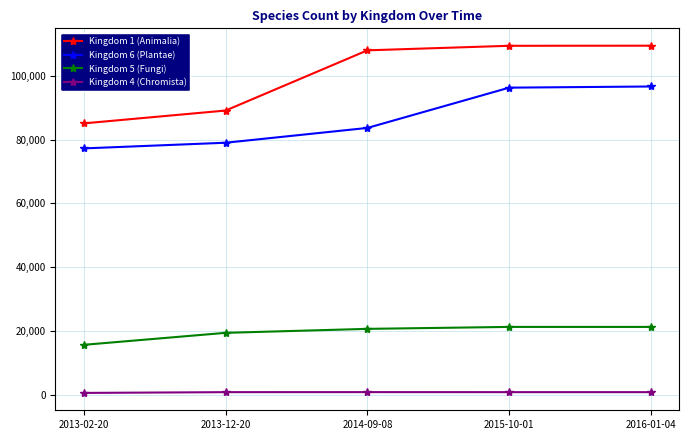

What value does the Kingdom 1 (Animalia) series have at 2013-02-20?

85097